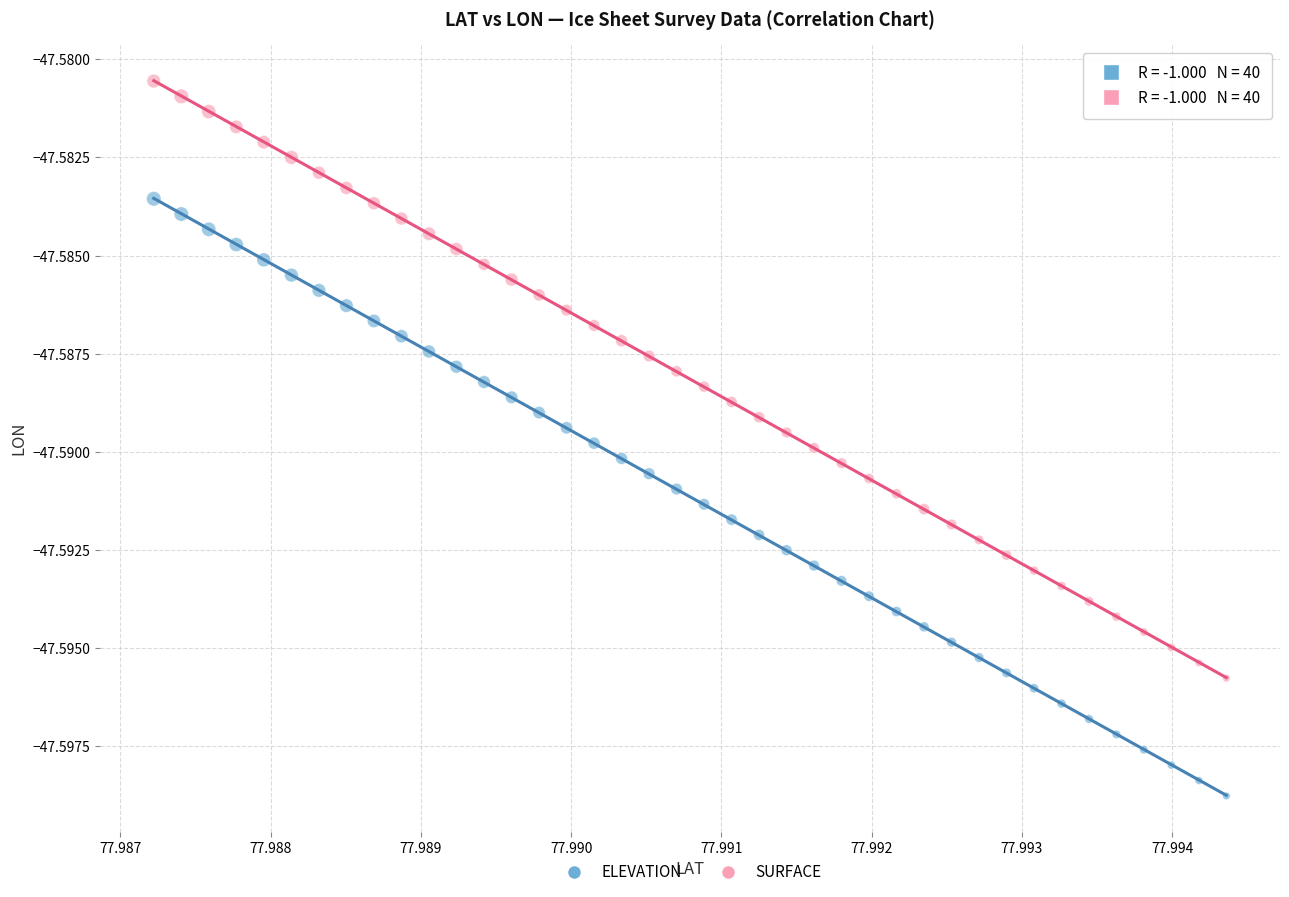

Which series contains the highest Y value?

SURFACE